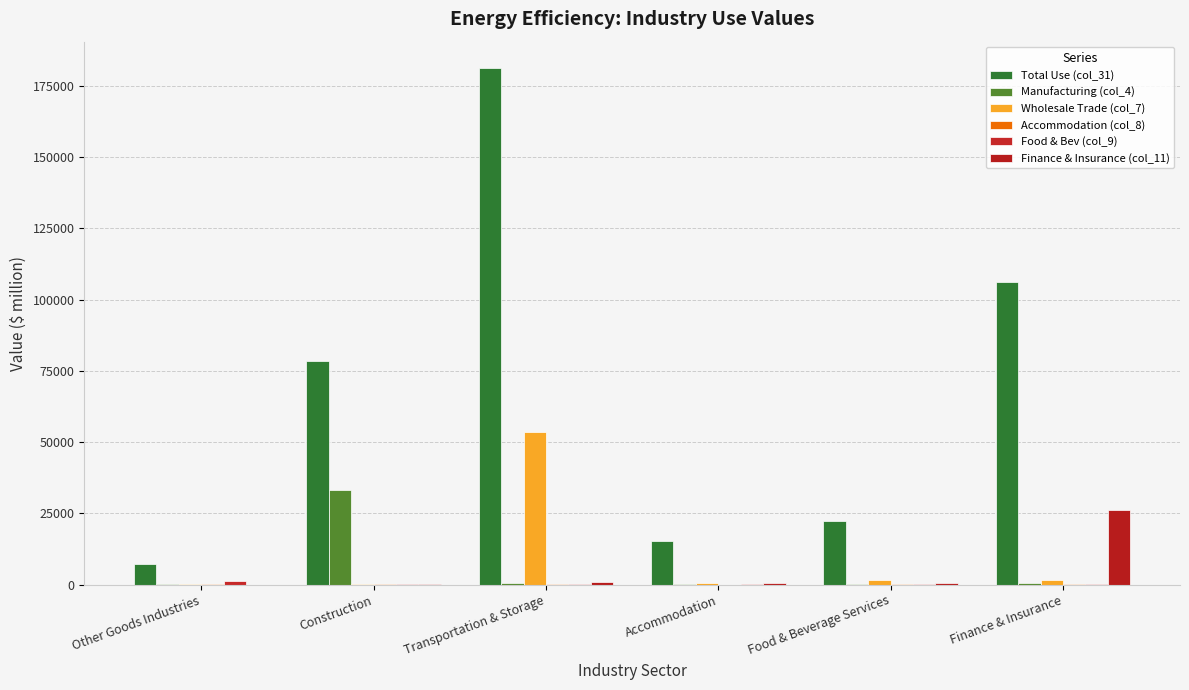

At how many categories does at least one series exceed 128307?

1